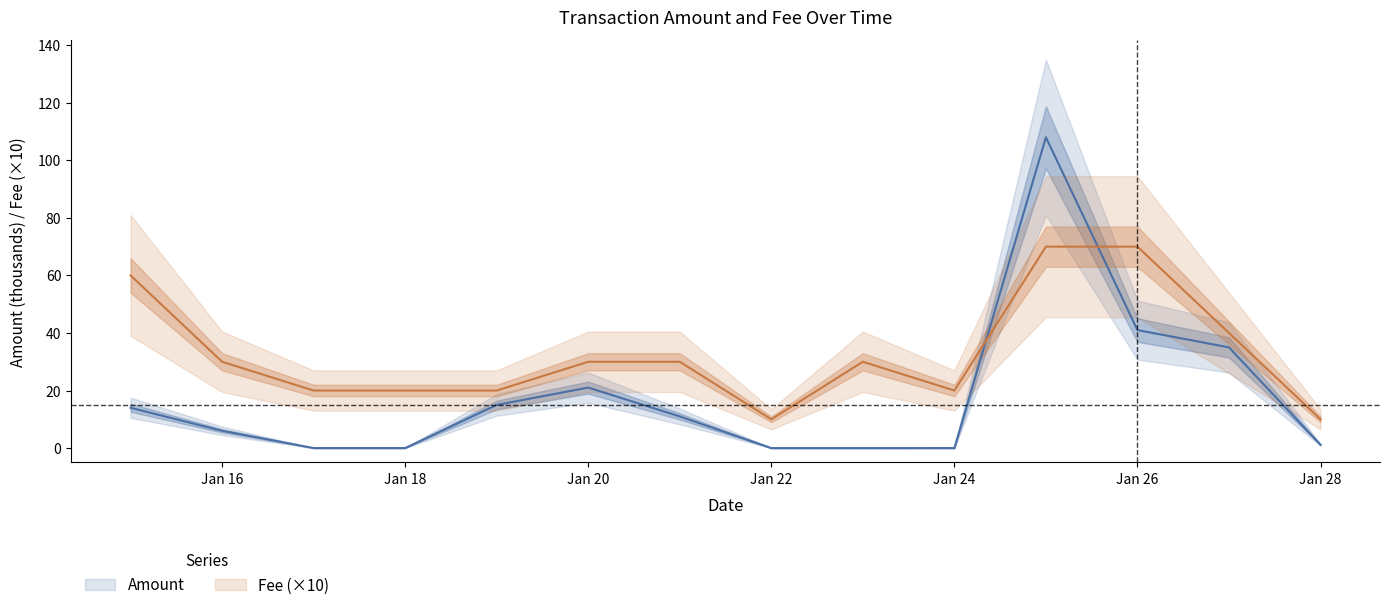

How many distinct data groups are displayed?

2